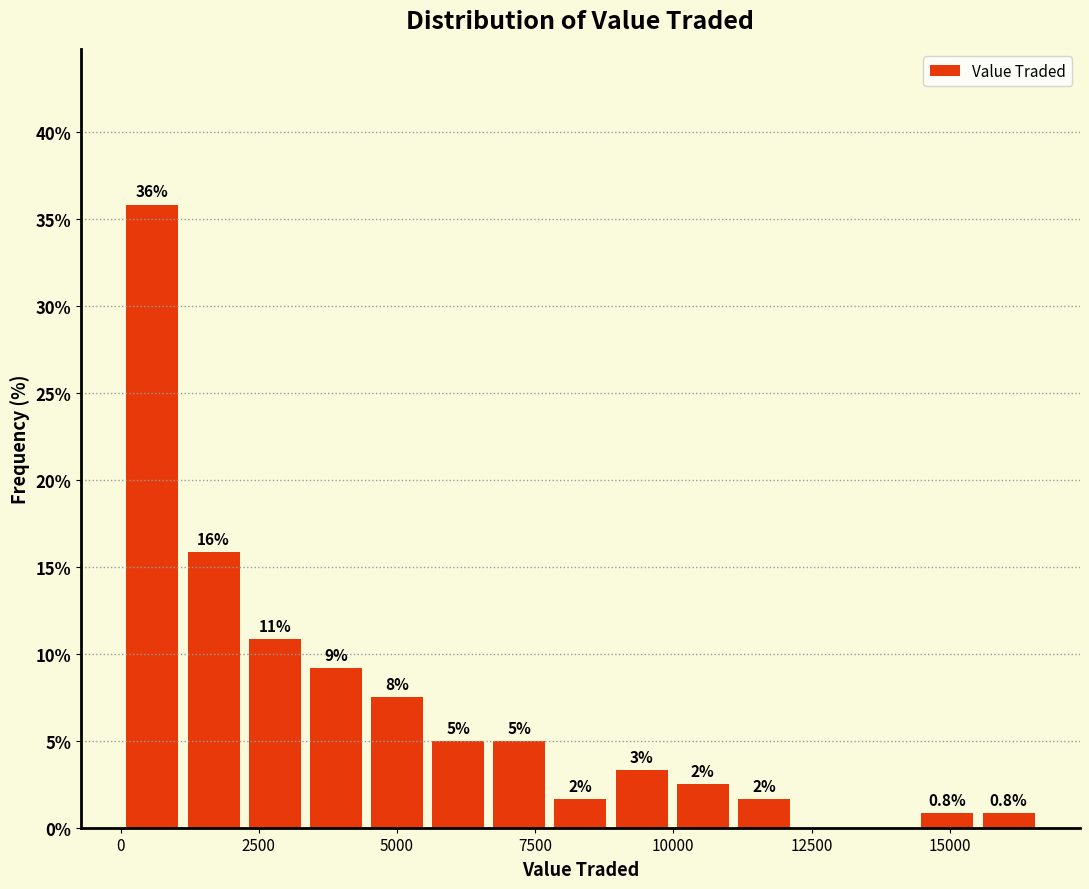

Around what value on the x-axis is the tallest bar? Give the approximate position of its centre, as read against the axis.

500